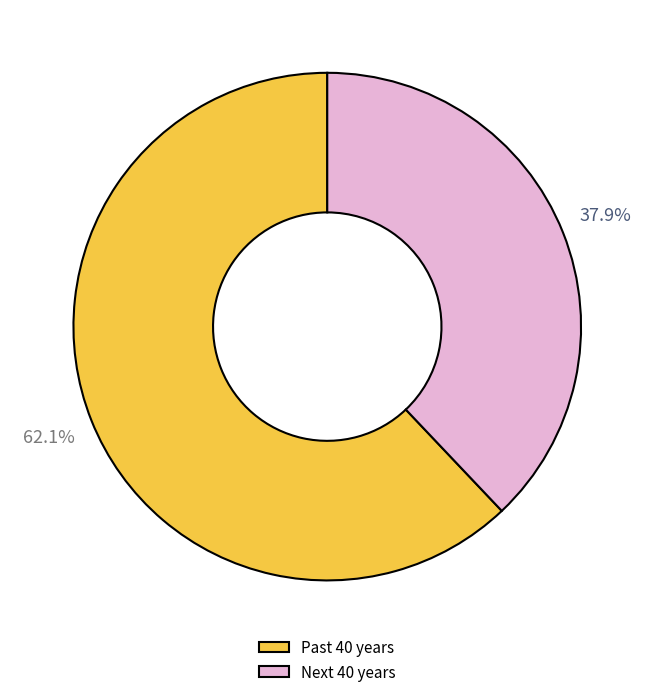

Does Next 40 years account for over 50% of the chart?

No